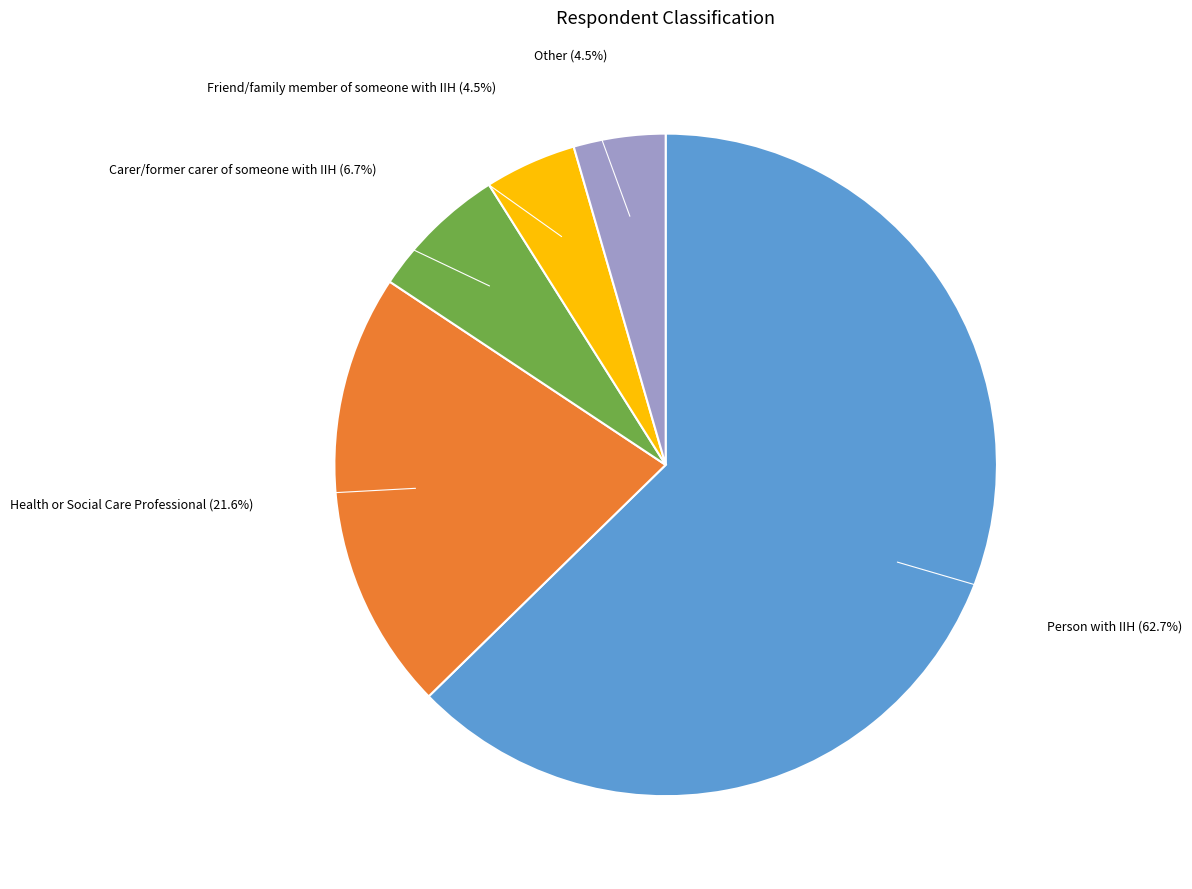

Does any single category account for the majority?

Yes